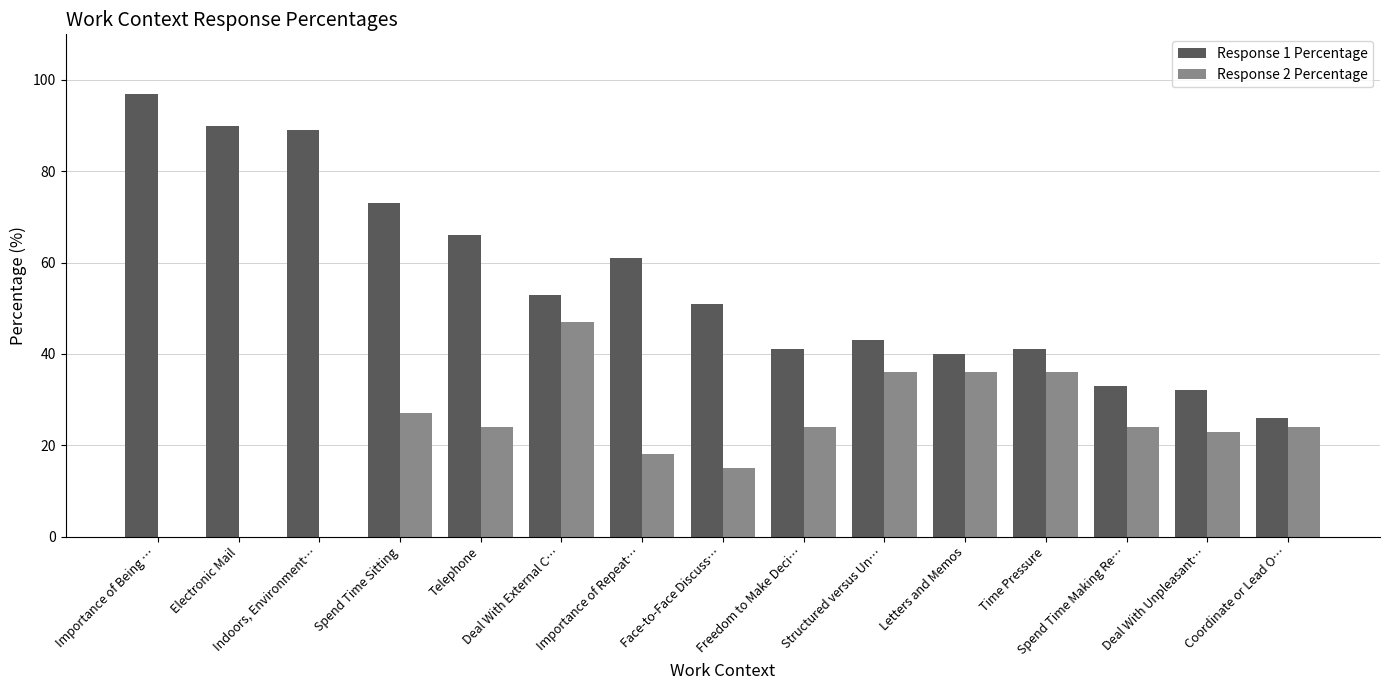

At which label does Response 2 Percentage first exceed 24?

Spend Time Sitting